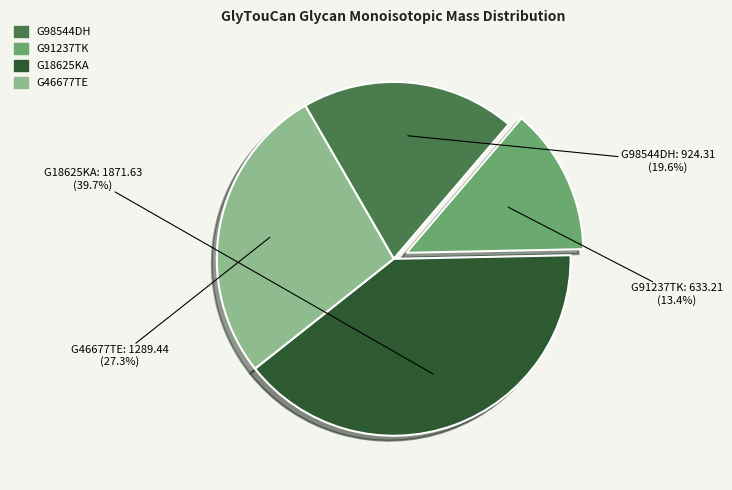

Is G18625KA the majority of the pie?

No